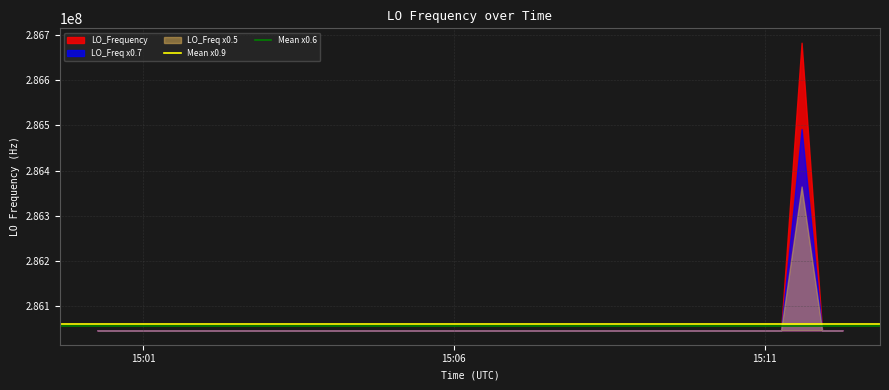

What is the greatest value displayed?

286682705.5